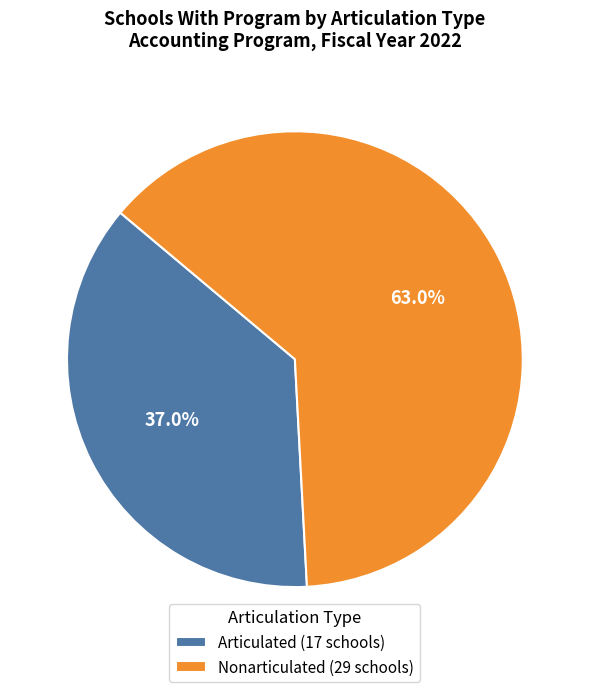

What percentage is the Nonarticulated slice, to the nearest percent?

63%